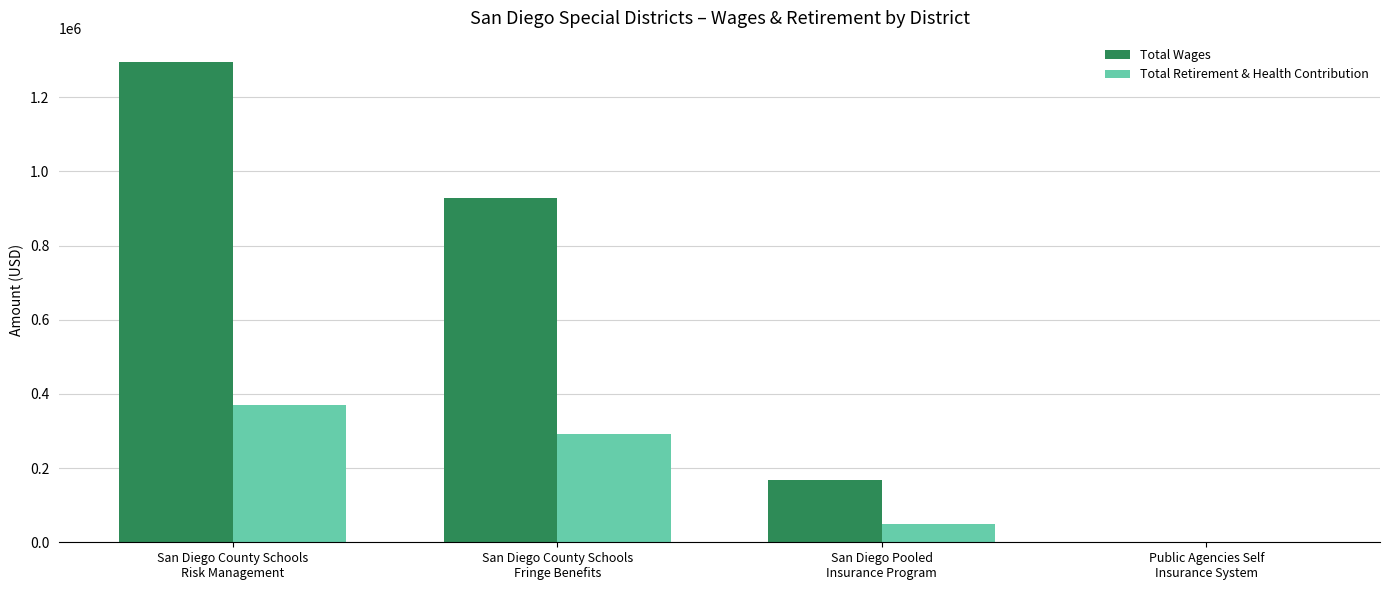

The Total Wages series shows 927796 at San Diego County Schools
Fringe Benefits. True or false?

True